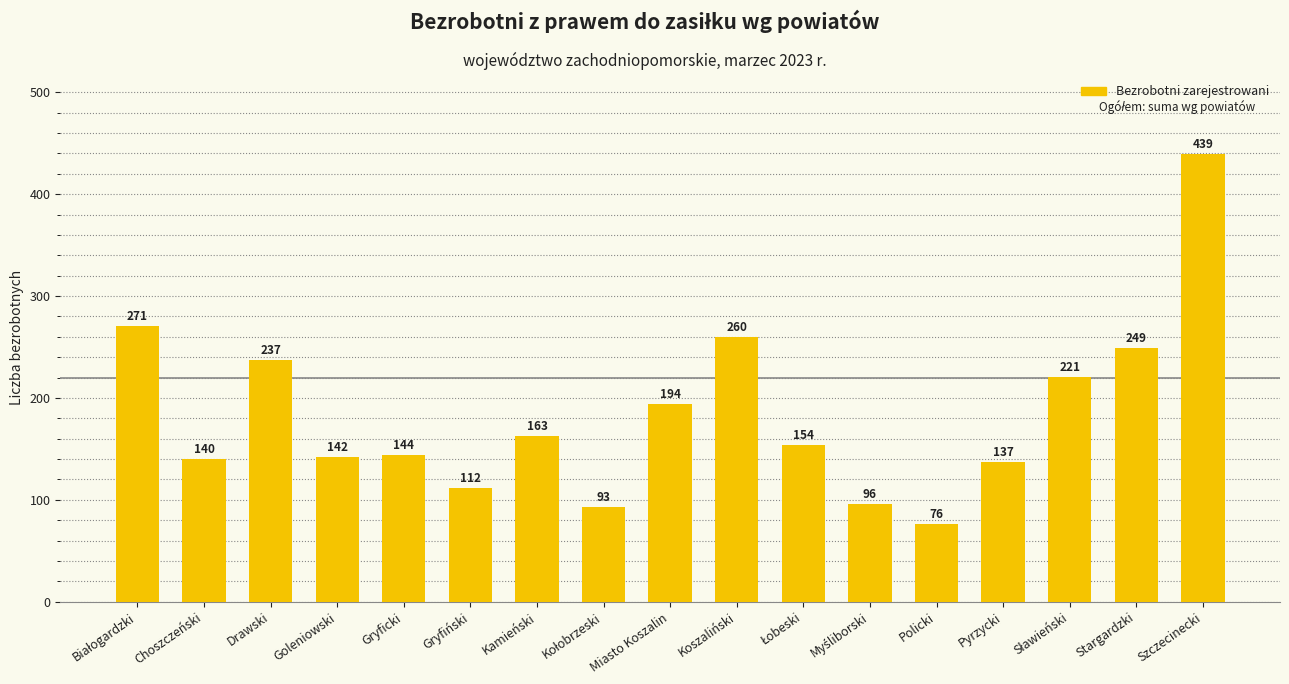

What value does the data have at Szczecinecki, to the nearest 50?

450